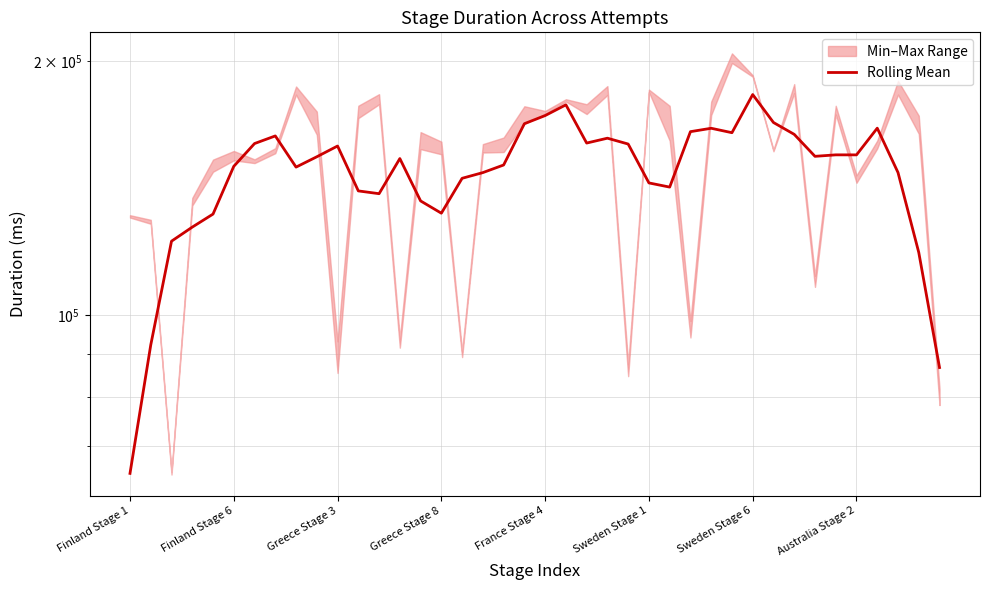

What is the sum of the values at 33 and Greece Stage 3?

276691.4